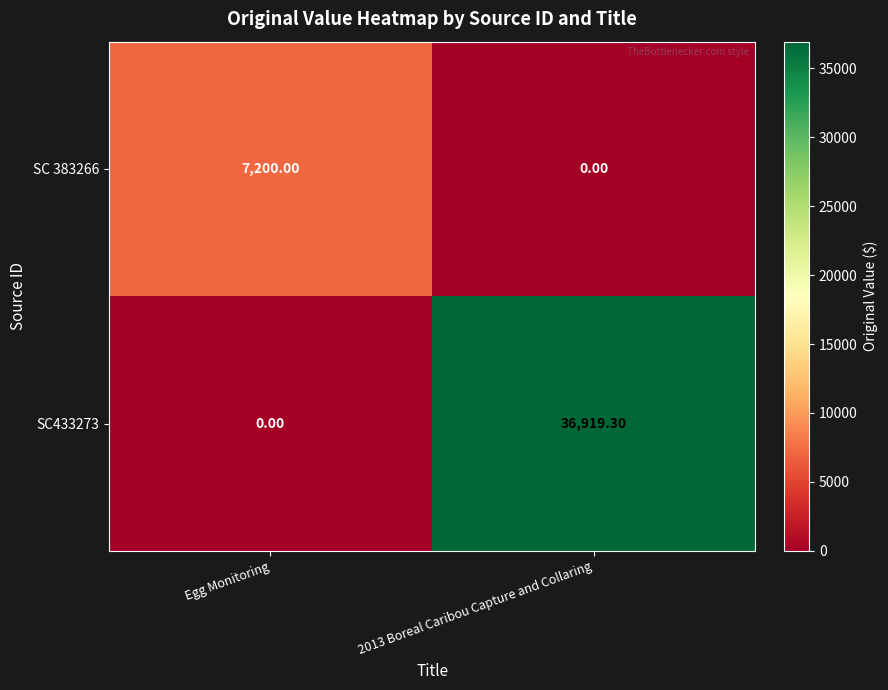

Is the value of SC 383266 at 2013 Boreal Caribou Capture and Collaring greater than the value of SC433273 at 2013 Boreal Caribou Capture and Collaring?

No